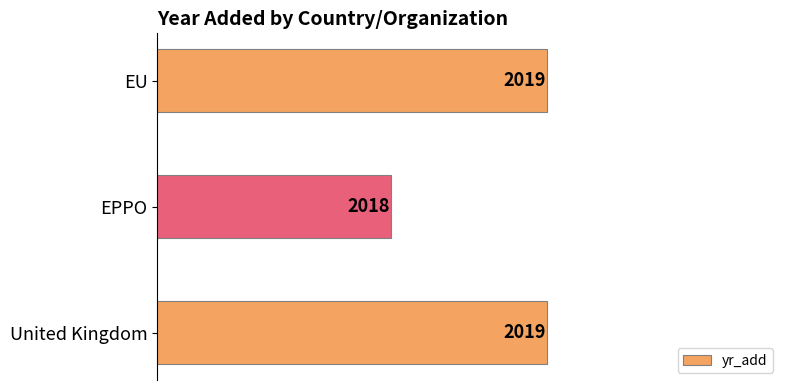

Does the chart contain any negative values?

No